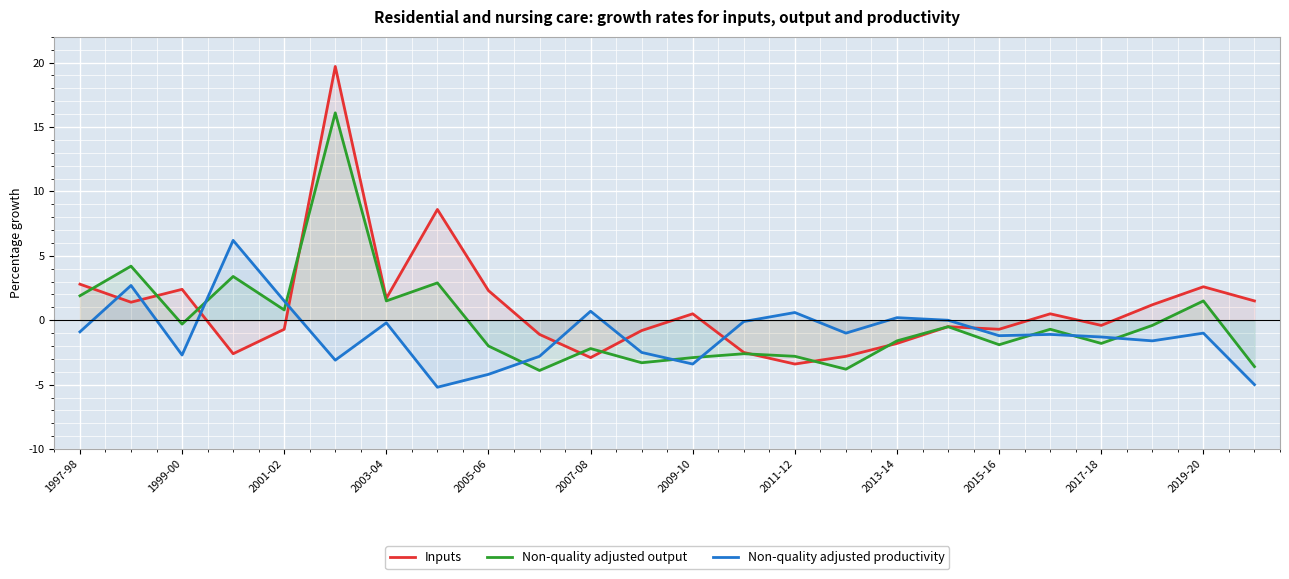

How many values in Non-quality adjusted productivity are below zero?

17